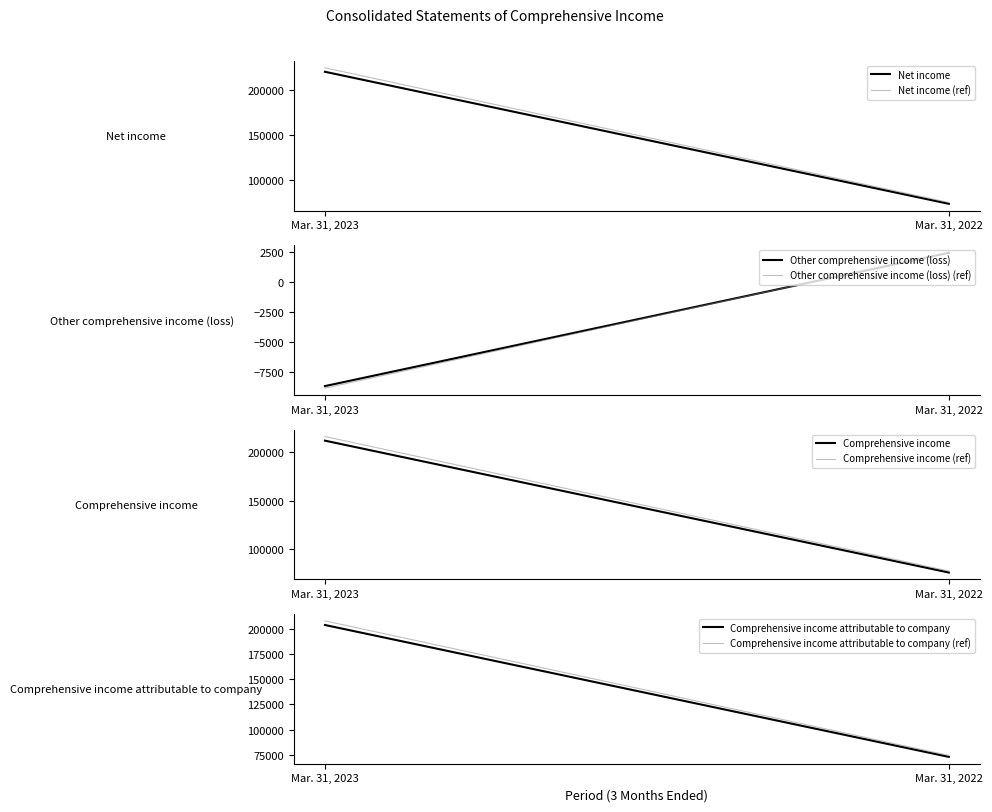

What is the sum of the Other comprehensive income (loss) values at Mar. 31, 2022 and Mar. 31, 2023?

-6260